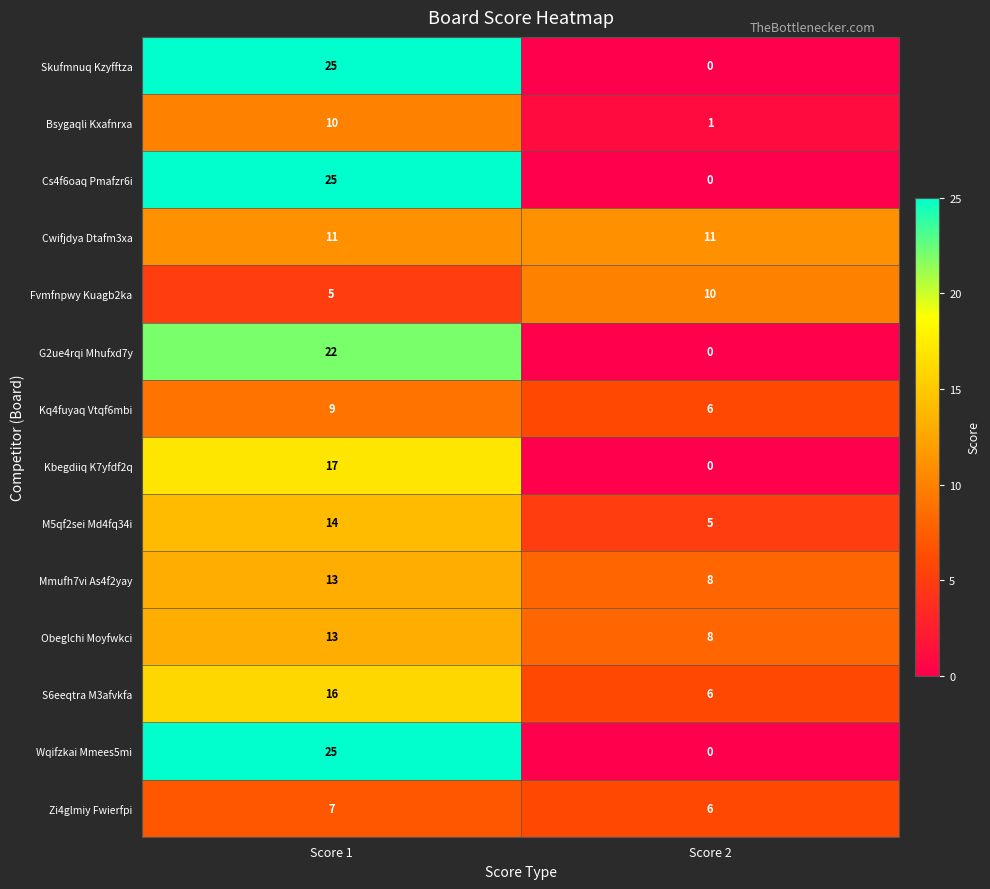

What is the spread (max minus min) of values at Score 2?

11